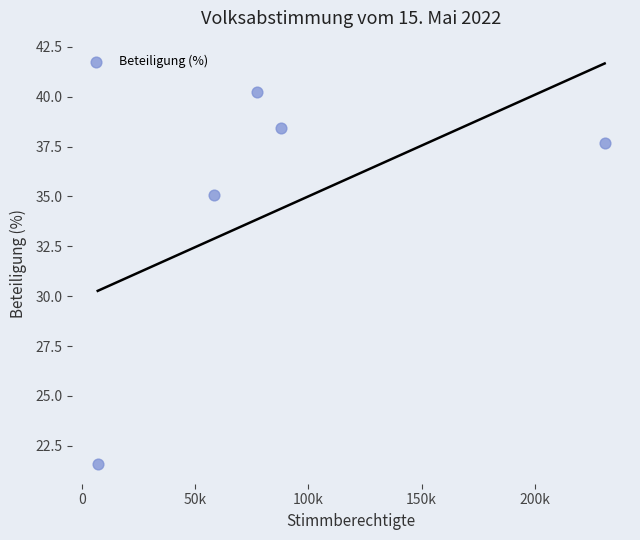

What is the average Y value?

34.6